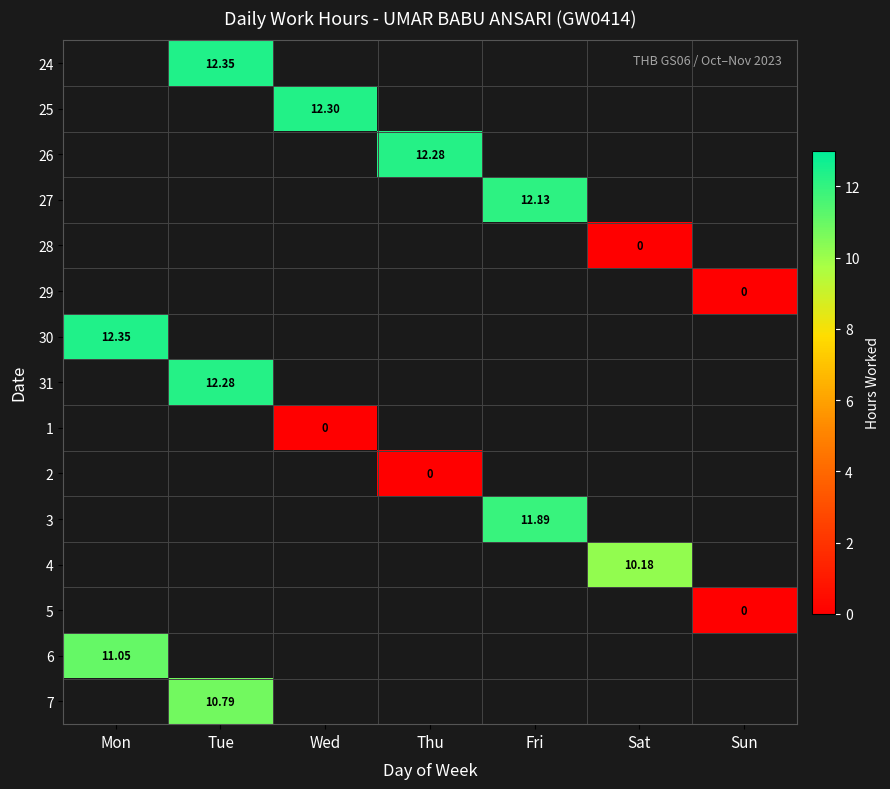

Count the number of data series in this chart.

15